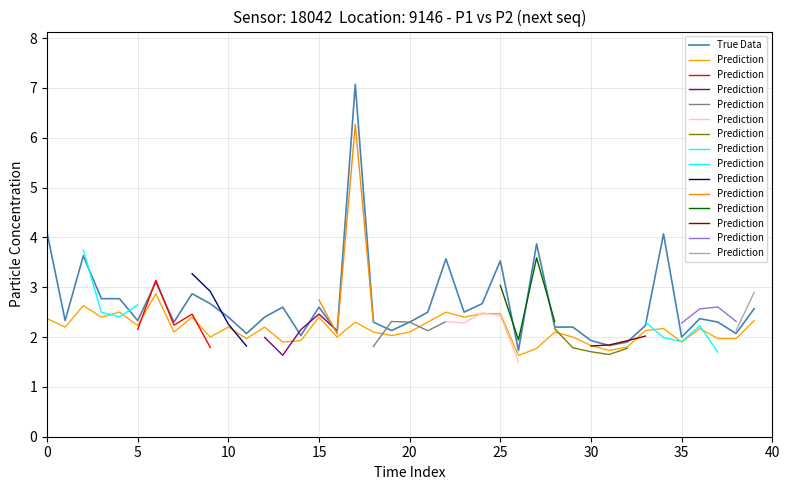

What is the maximum value for True Data?

7.1